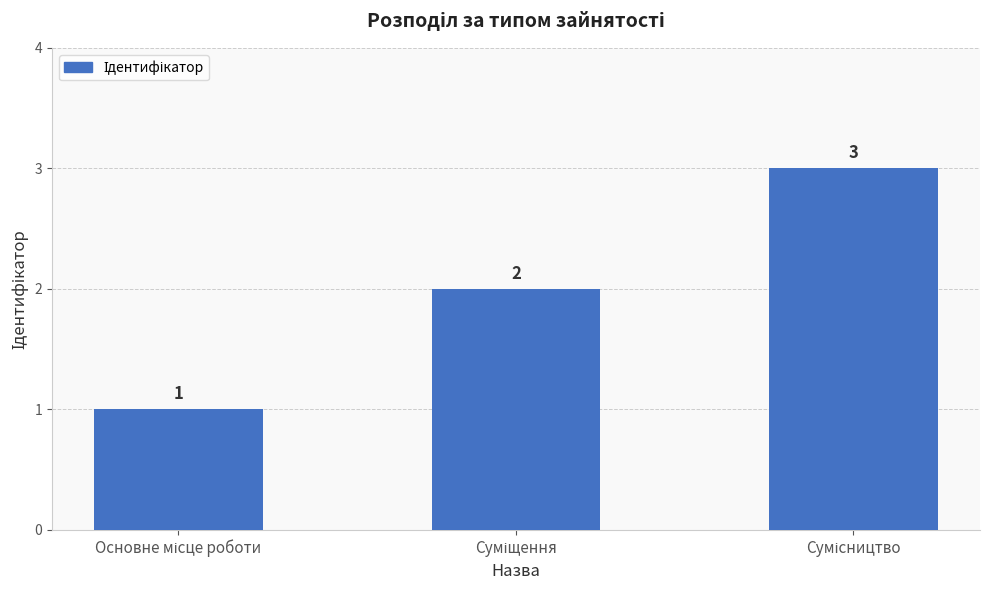

What is the maximum value shown in the chart?

3